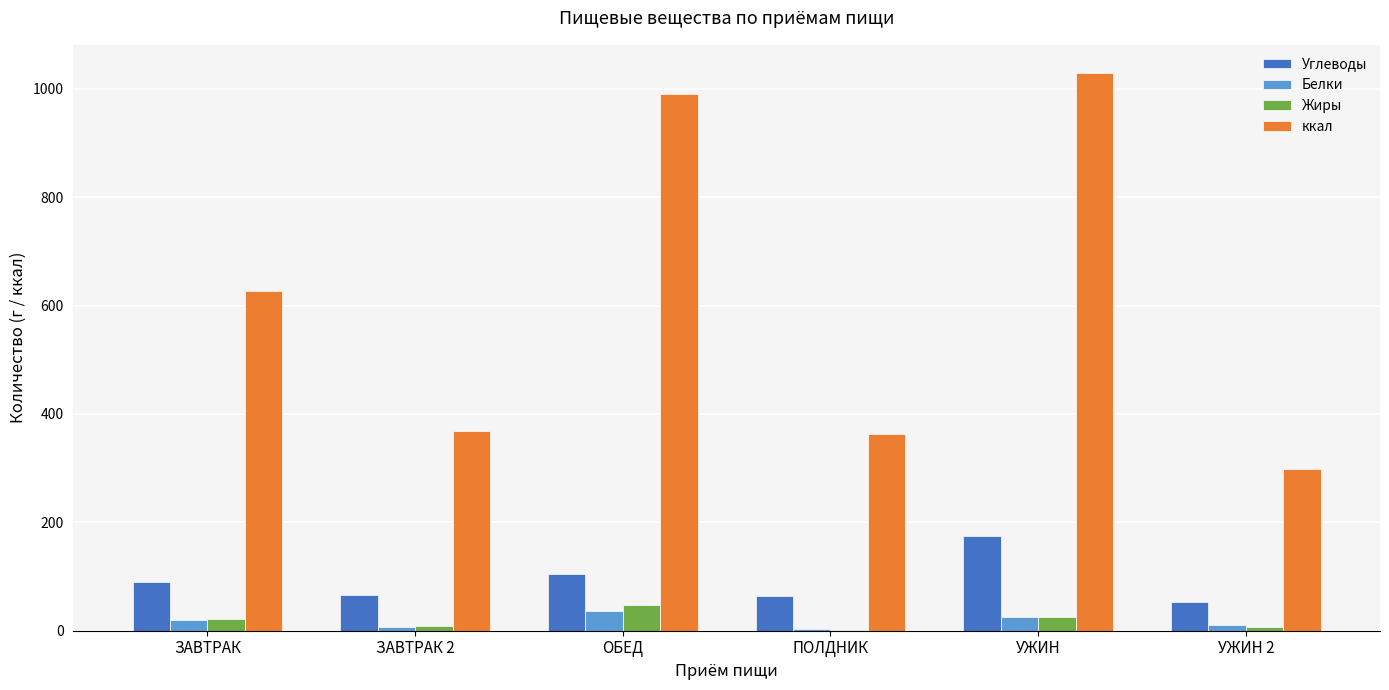

What is the sum of the Углеводы values at УЖИН 2 and ЗАВТРАК?

142.4